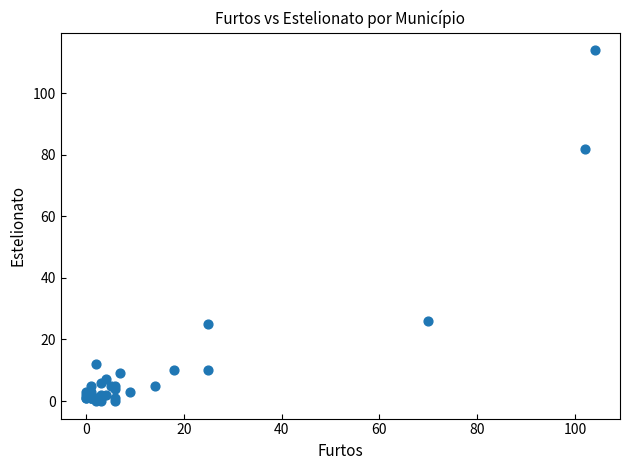

What Y value in the scatter plot is closest to 57?

82